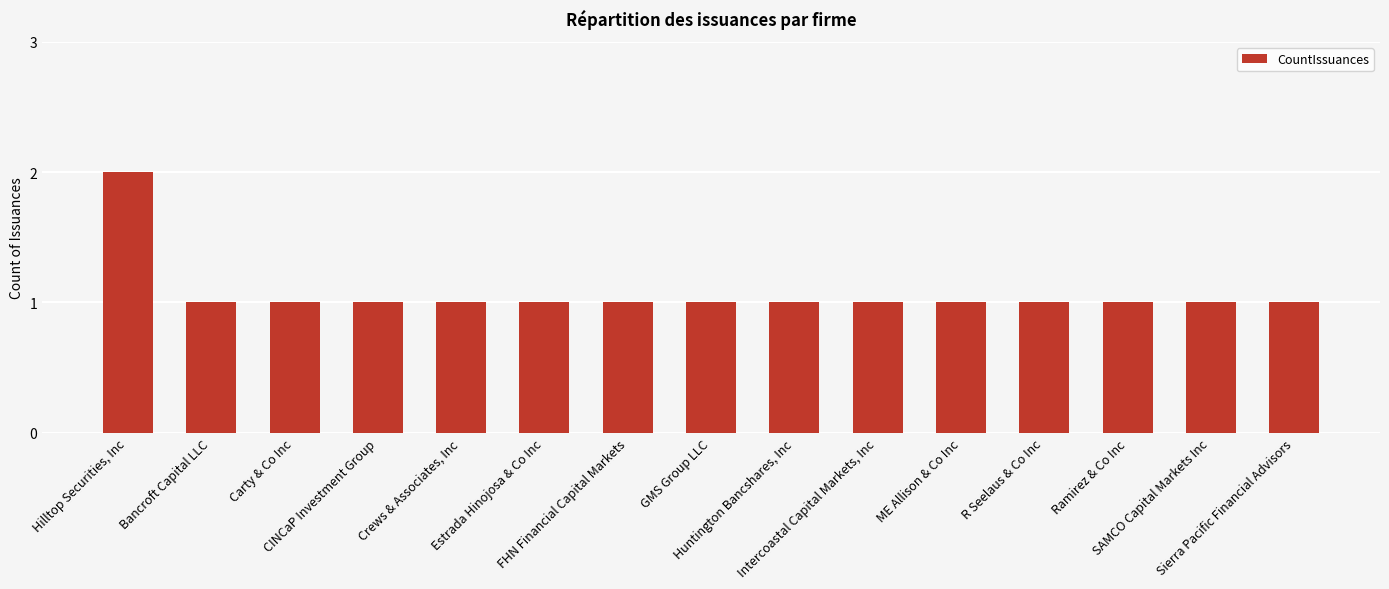

Reading right to left, what are all the values shown in this chart?

1	1	1	1	1	1	1	1	1	1	1	1	1	1	2